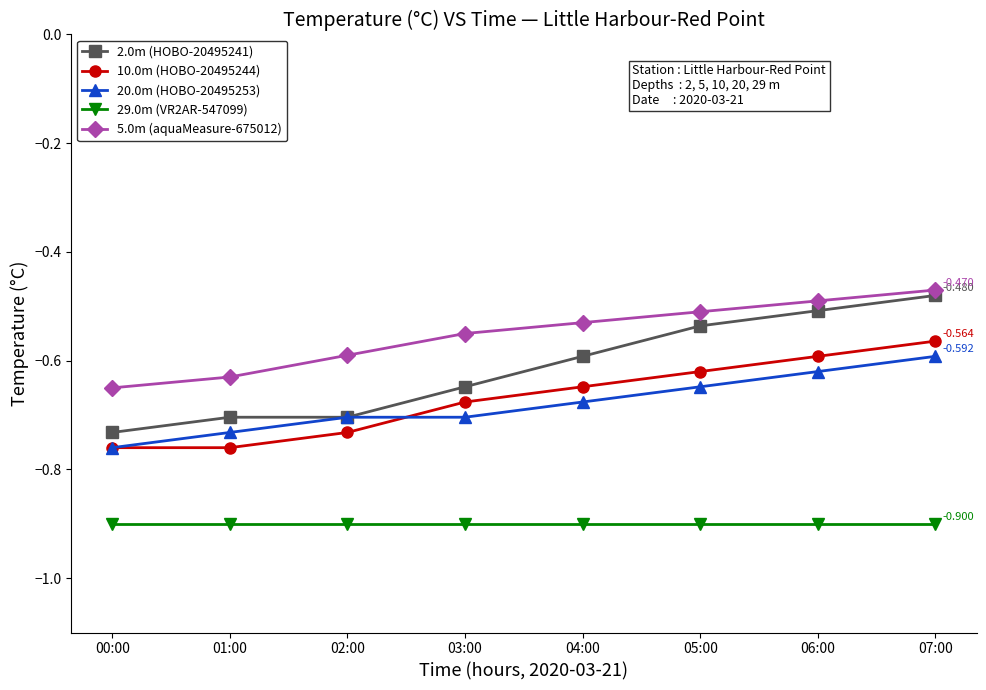

Is the value of 20.0m (HOBO-20495253) at 00:00 greater than the value of 5.0m (aquaMeasure-675012) at 06:00?

No